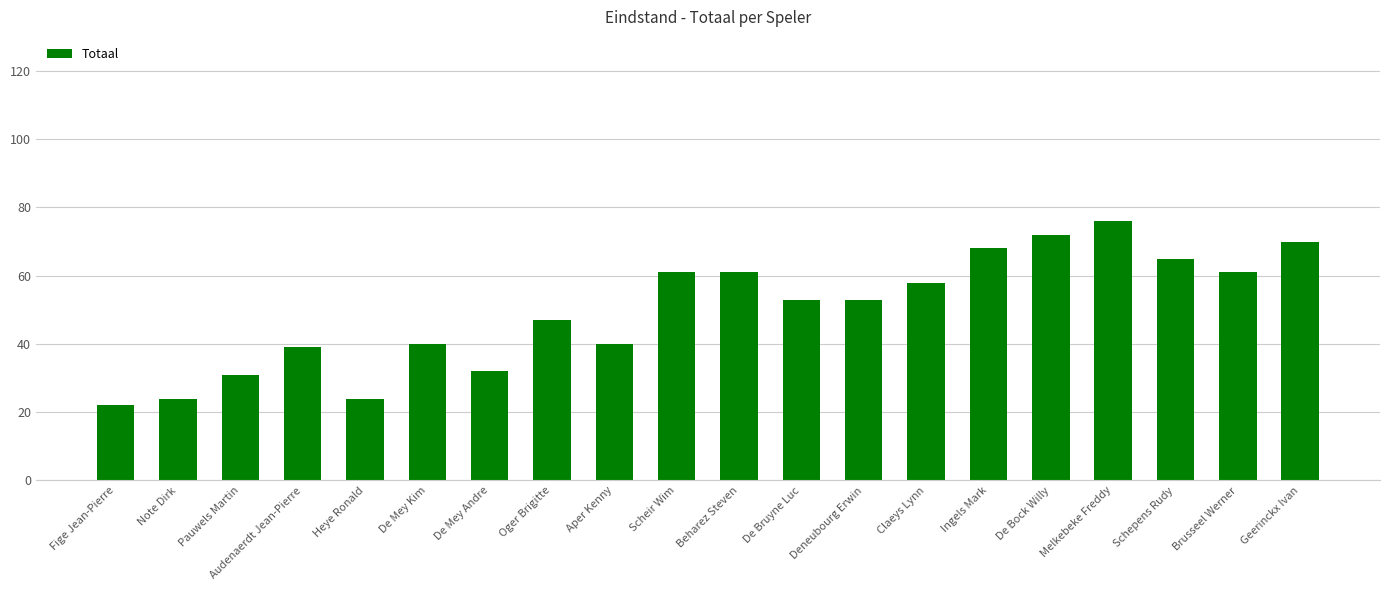

Which label corresponds to the smallest value in the chart?

Fige Jean-Pierre